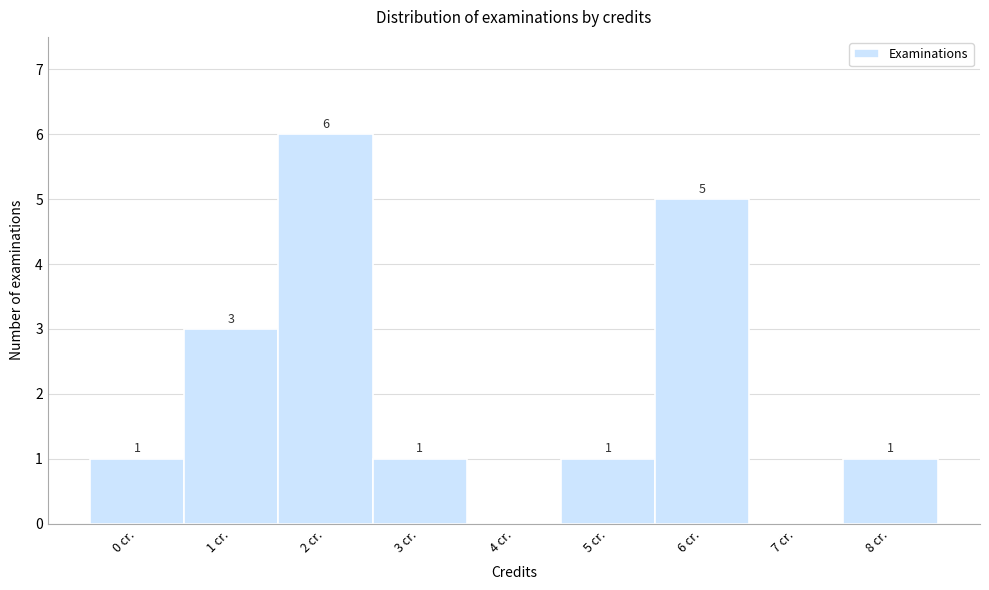

Over which range of the x-axis is the bar tallest?

1.5 to 2.5